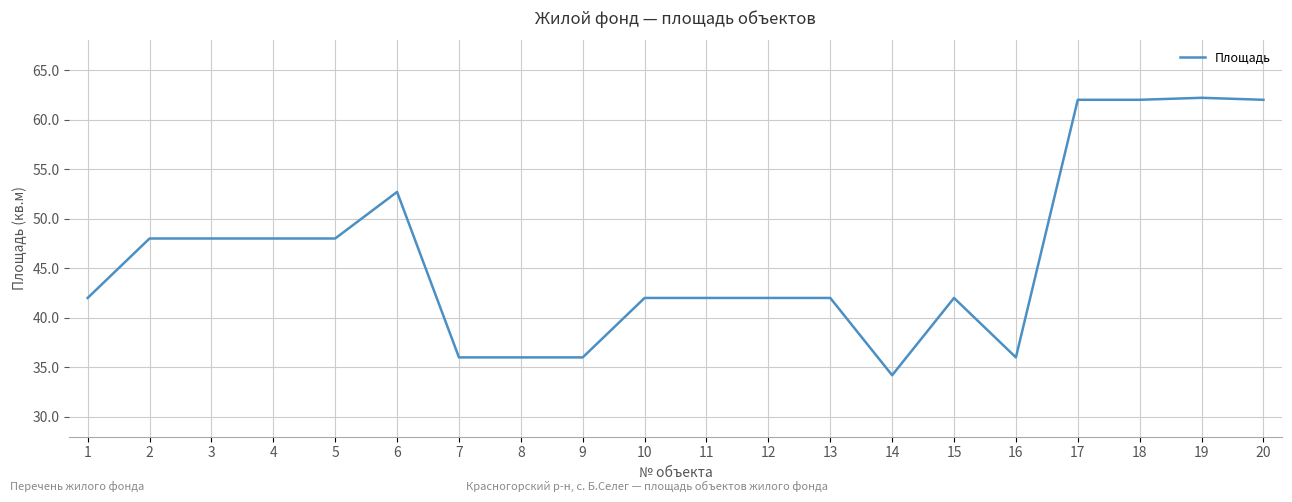

Is it true that the value at 11 is 16.2?

False